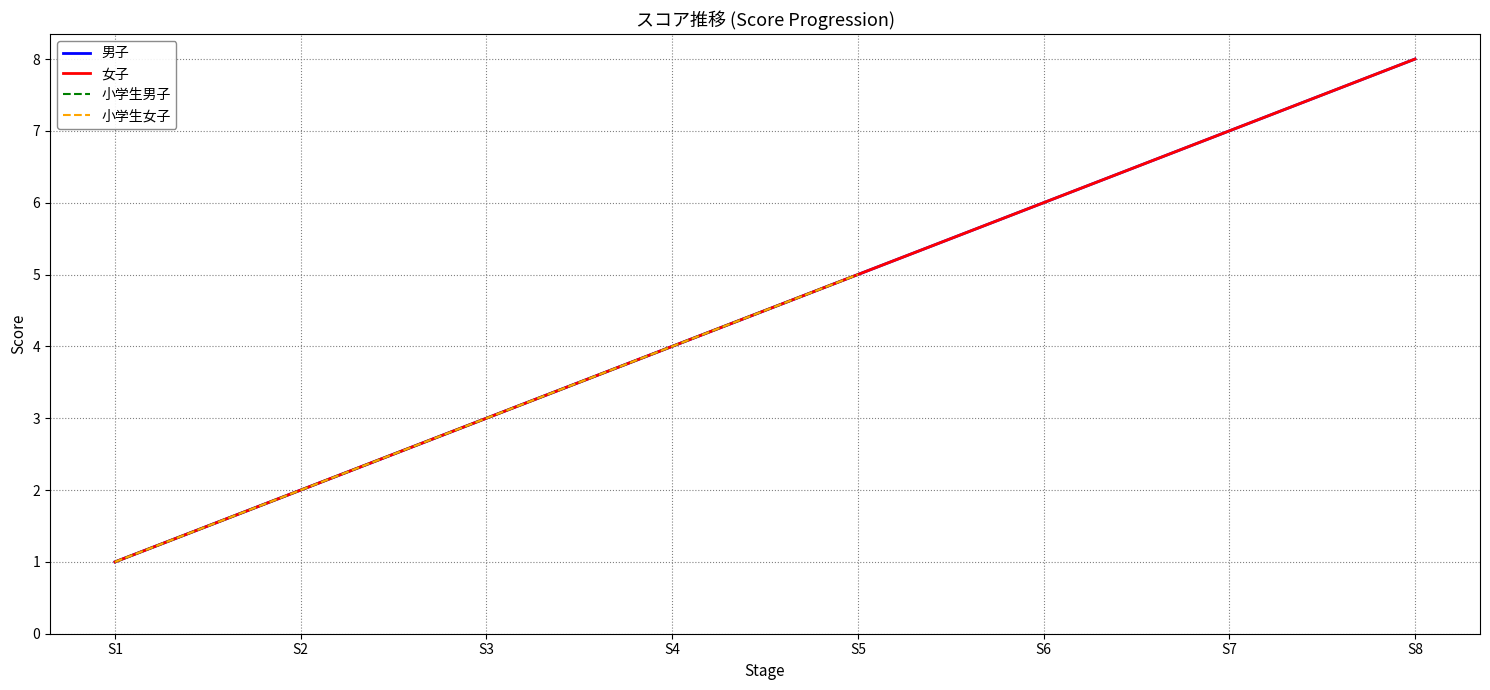

What is the minimum value for 女子?

1.0